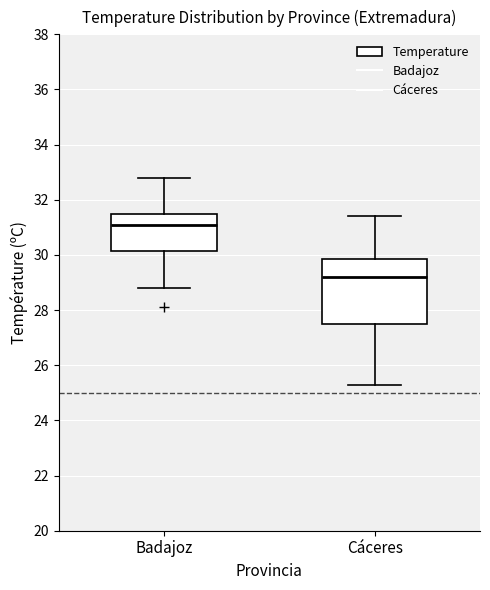

Which box is the tallest, from its lower edge to its upper edge?

Cáceres